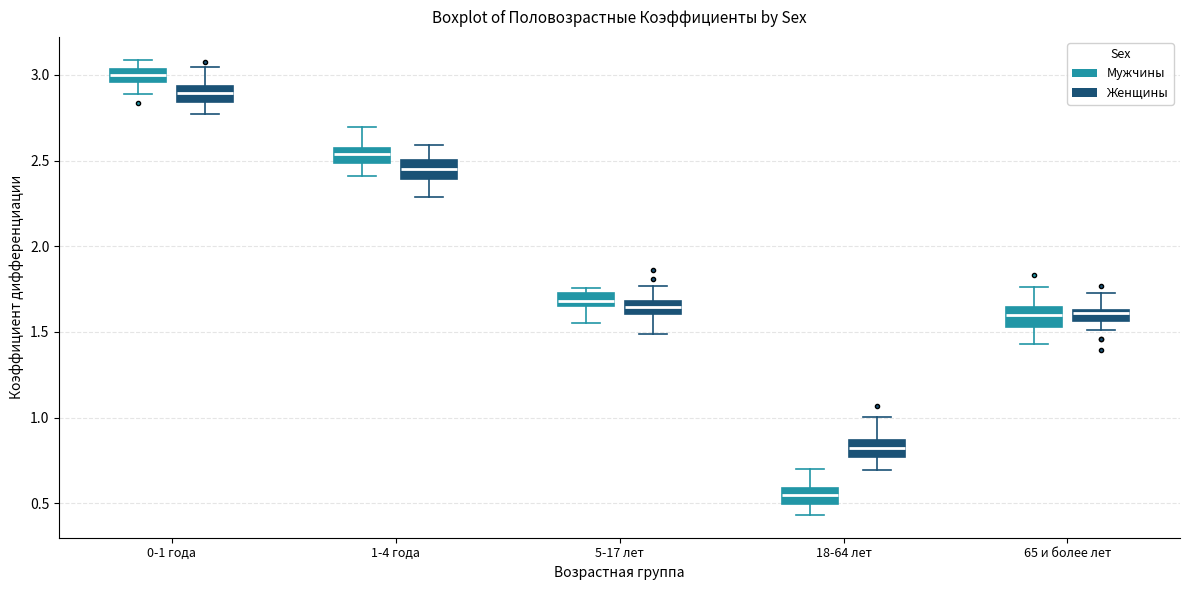

Where is the upper edge of the box for 1-4 года (Женщины) on the y-axis? The values are not printed on the chart, so give them approximately, as read against the axis.

2.50